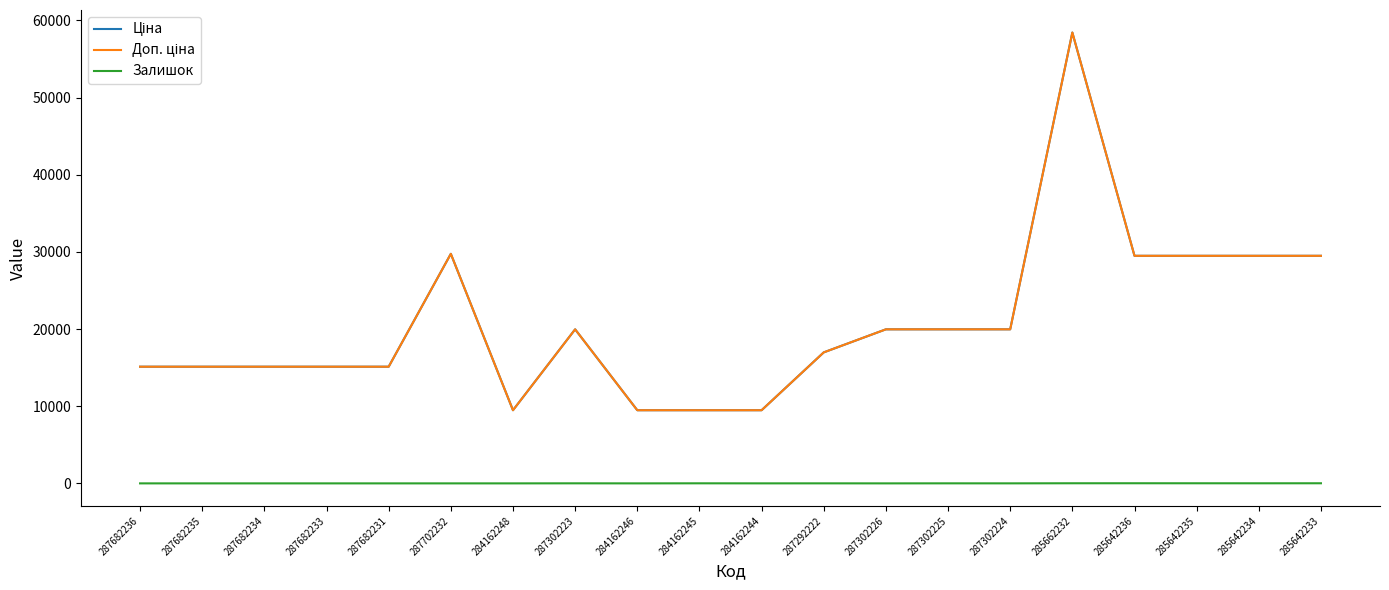

Does the chart display data point markers on the line(s)?

No